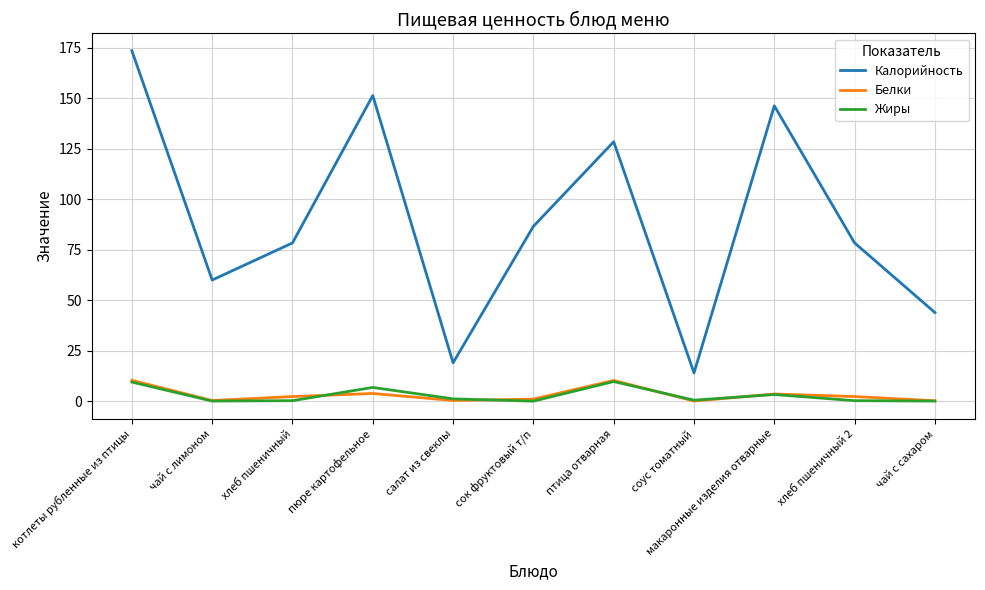

True or false: Калорийность and Белки intersect in this chart.

False